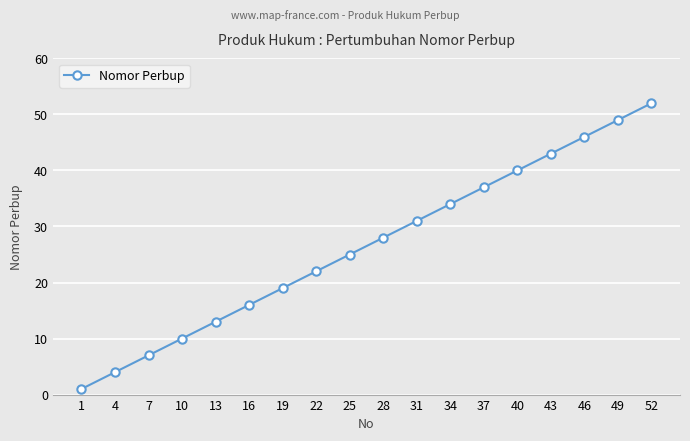

What is the difference between the values at 49 and 52?

3